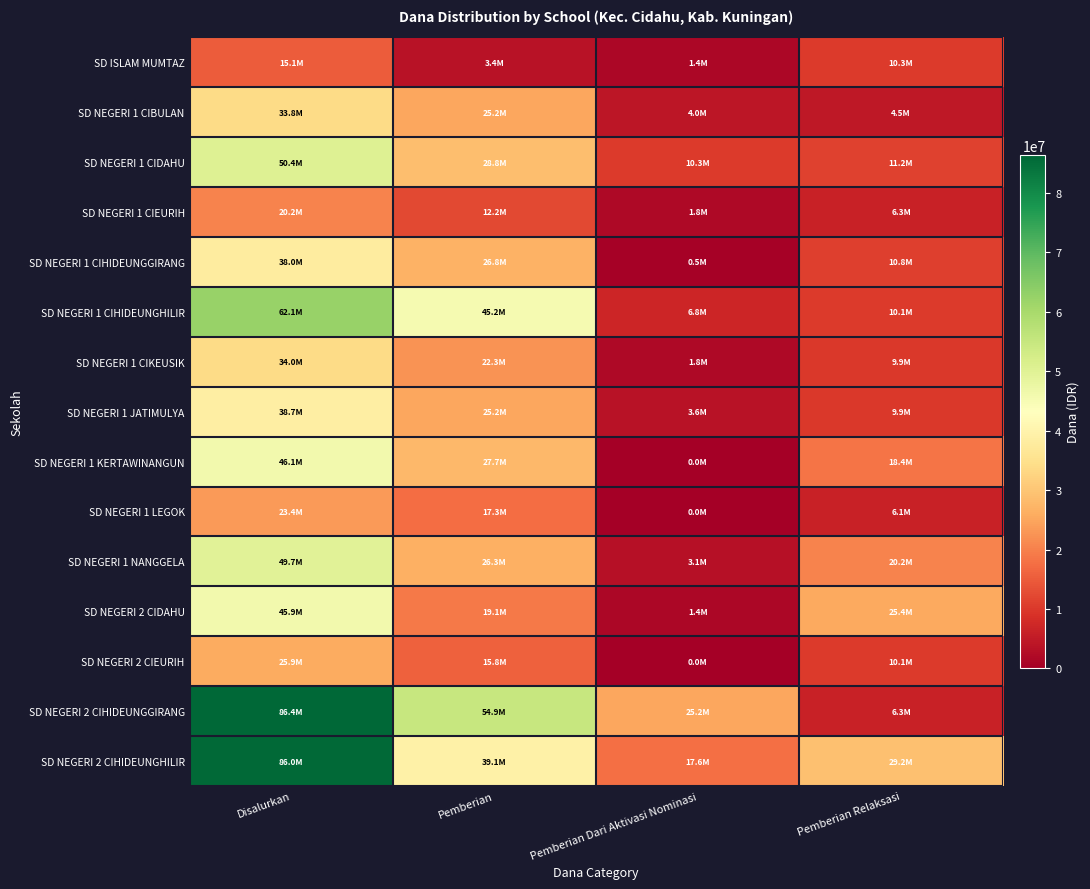

Which series has the widest spread of values?

SD NEGERI 2 CIHIDEUNGGIRANG